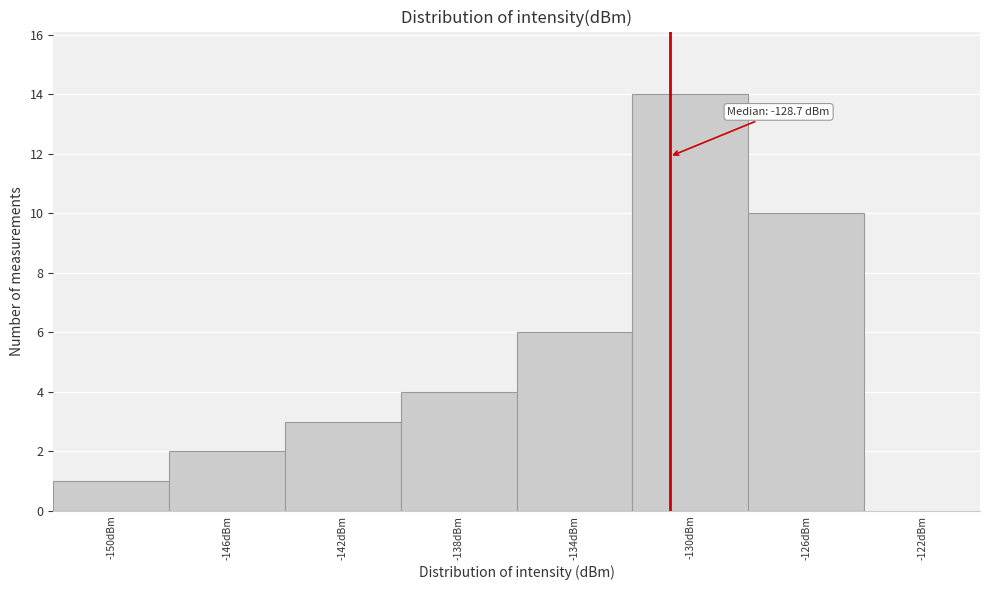

Reading left to right, transcribe all the data shown in this chart.

-150dBm=1	-146dBm=2	-142dBm=3	-138dBm=4	-134dBm=6	-130dBm=14	-126dBm=10	-122dBm=0